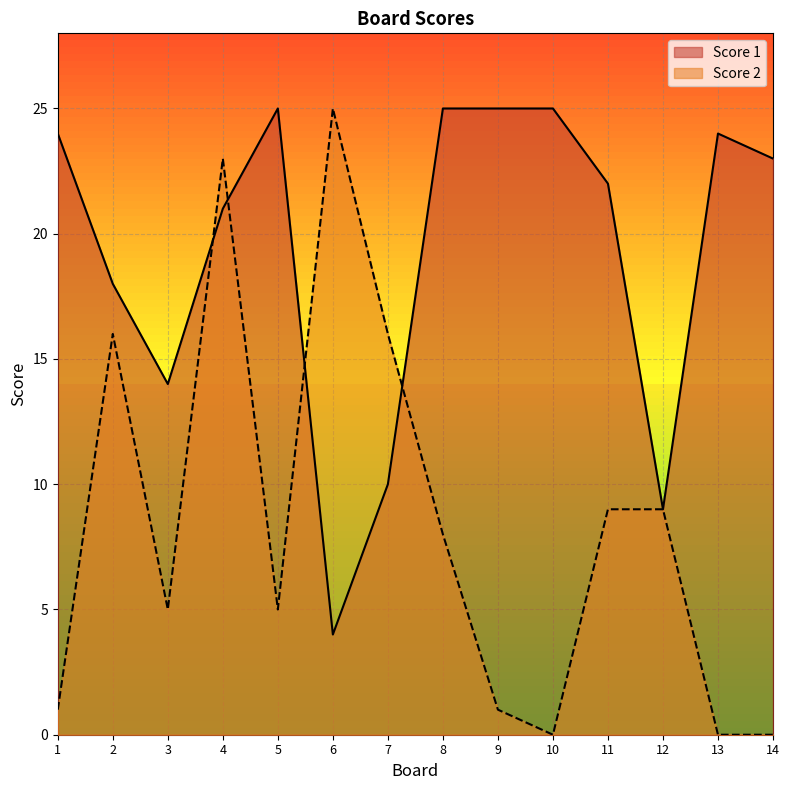

In Score 2, how many points are lower than both neighbors (excluding endpoints)?

3